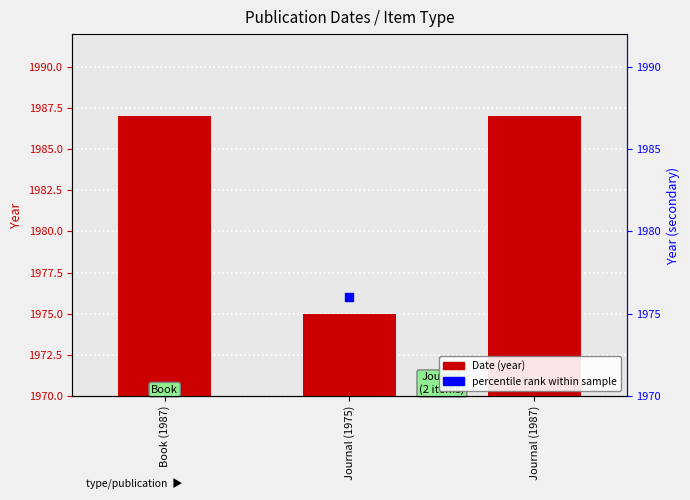

Which has a higher value, Book (1987) or Journal (1987)?

Book (1987)